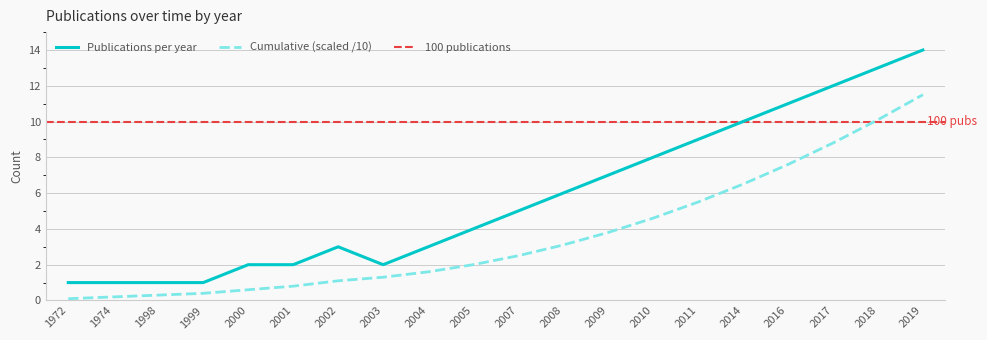

How many interior local peaks does the Publications per year series have?

1